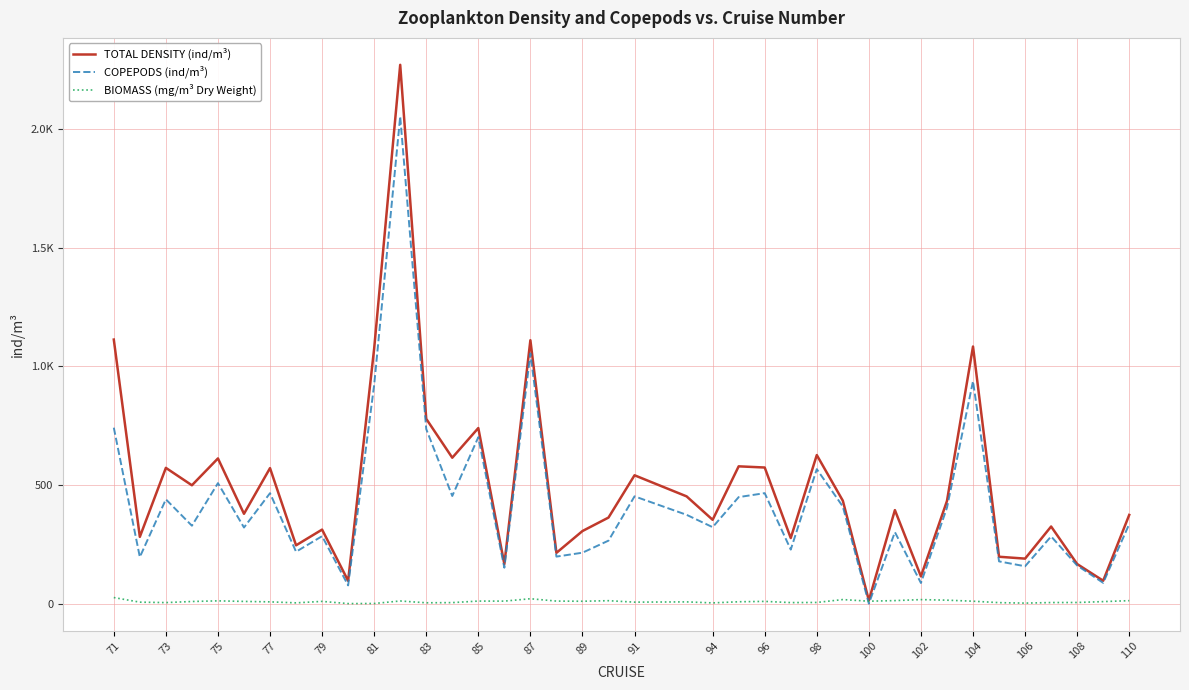

What are all the series names shown in the legend?

TOTAL DENSITY (ind/m³), COPEPODS (ind/m³), BIOMASS (mg/m³ Dry Weight)